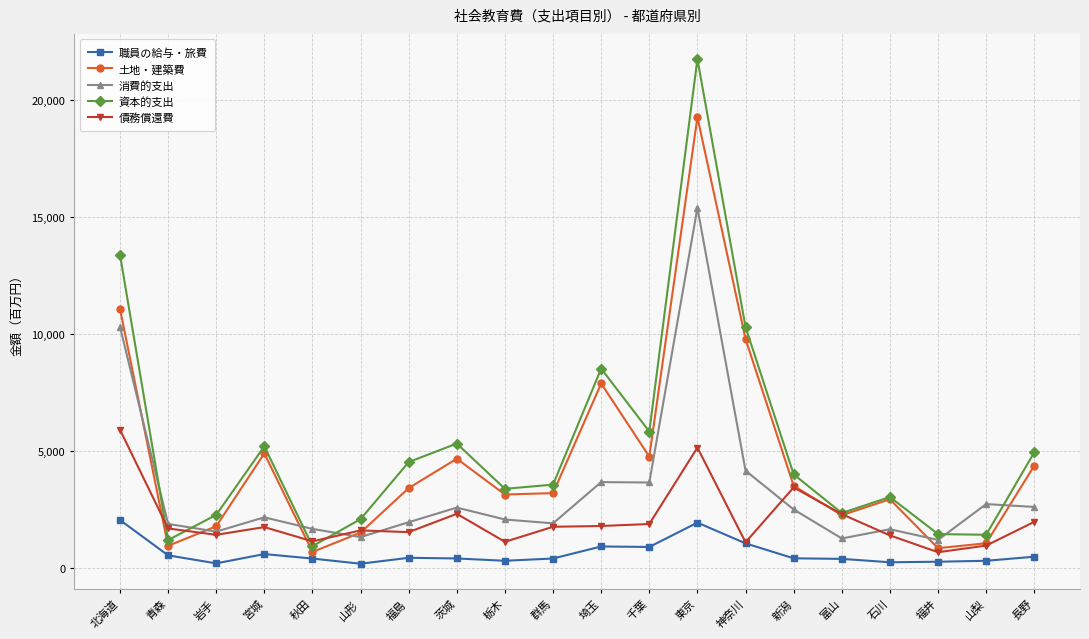

True or false: 職員の給与・旅費 and 消費的支出 cross at least once.

False